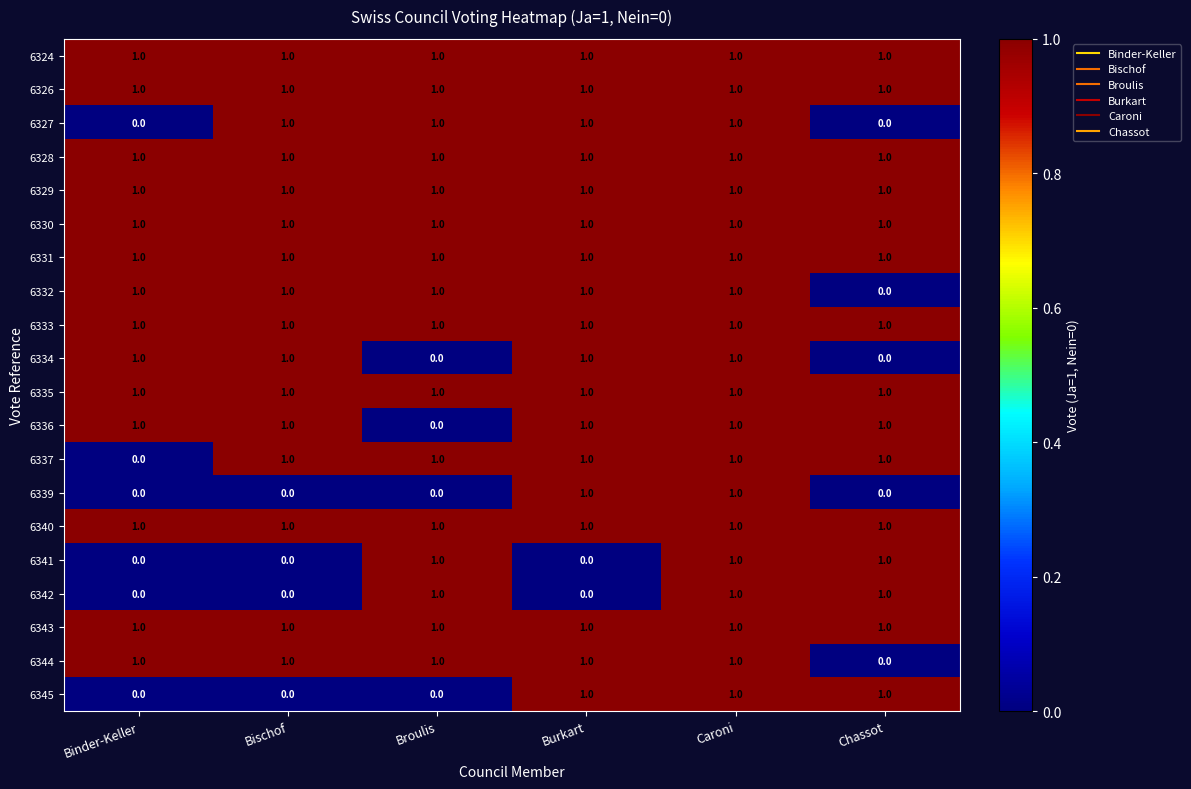

What is the sum of all 6332 values?

5